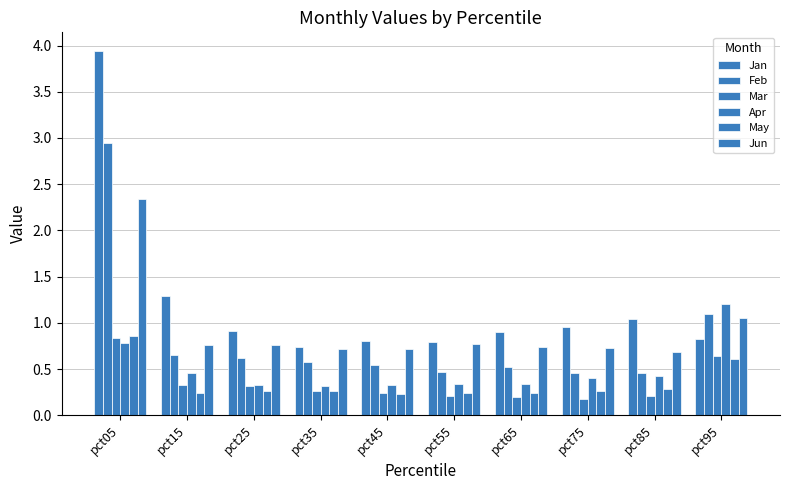

How many groups of bars are there?

10